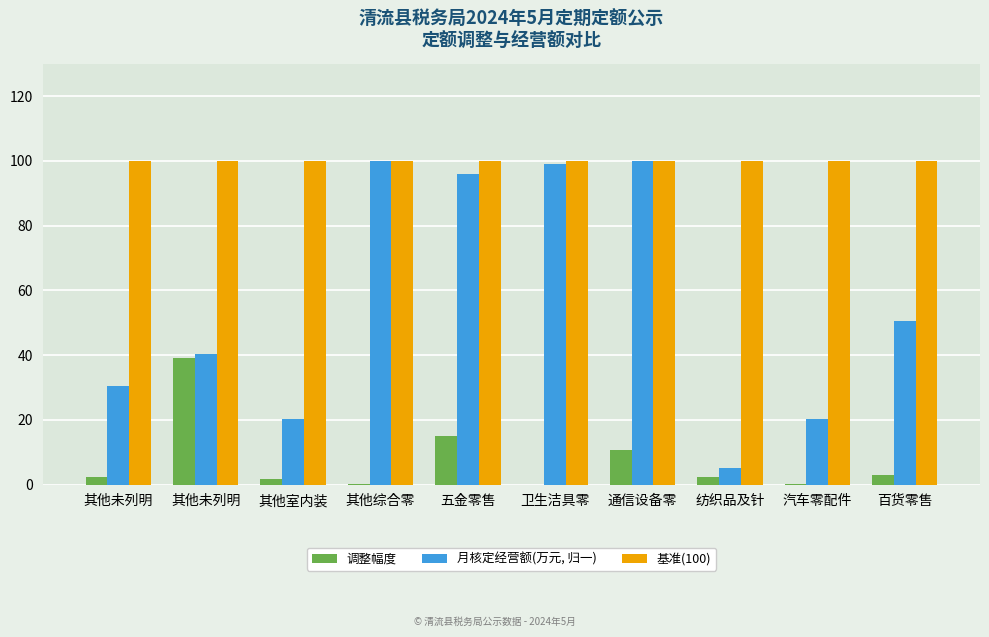

Reading left to right, transcribe all the data shown in this chart.

调整幅度: 其他未列明=2.4	其他未列明=39.0	其他室内装=1.7	其他综合零=0.2	五金零售=15.1	卫生洁具零=0.0	通信设备零=10.8	纺织品及针=2.3	汽车零配件=0.3	百货零售=2.9
月核定经营额(万元, 归一): 其他未列明=30.3	其他未列明=40.4	其他室内装=20.2	其他综合零=100.0	五金零售=96.0	卫生洁具零=99.0	通信设备零=100.0	纺织品及针=5.1	汽车零配件=20.2	百货零售=50.5
基准(100): 其他未列明=100.0	其他未列明=100.0	其他室内装=100.0	其他综合零=100.0	五金零售=100.0	卫生洁具零=100.0	通信设备零=100.0	纺织品及针=100.0	汽车零配件=100.0	百货零售=100.0